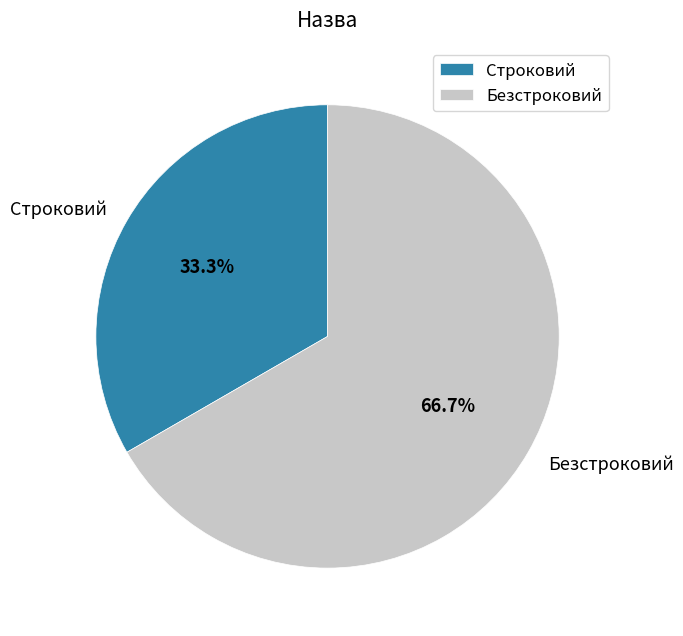

How many slices are in this pie chart?

2